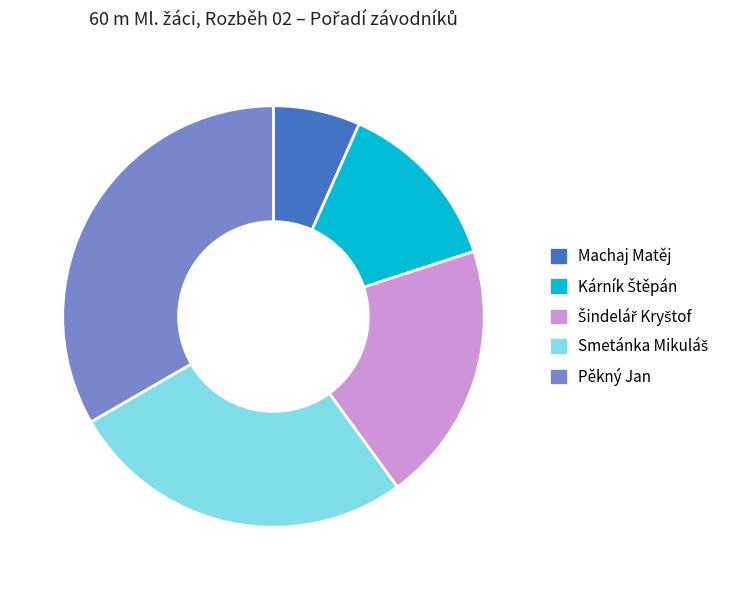

Which slice is the largest?

Pěkný Jan